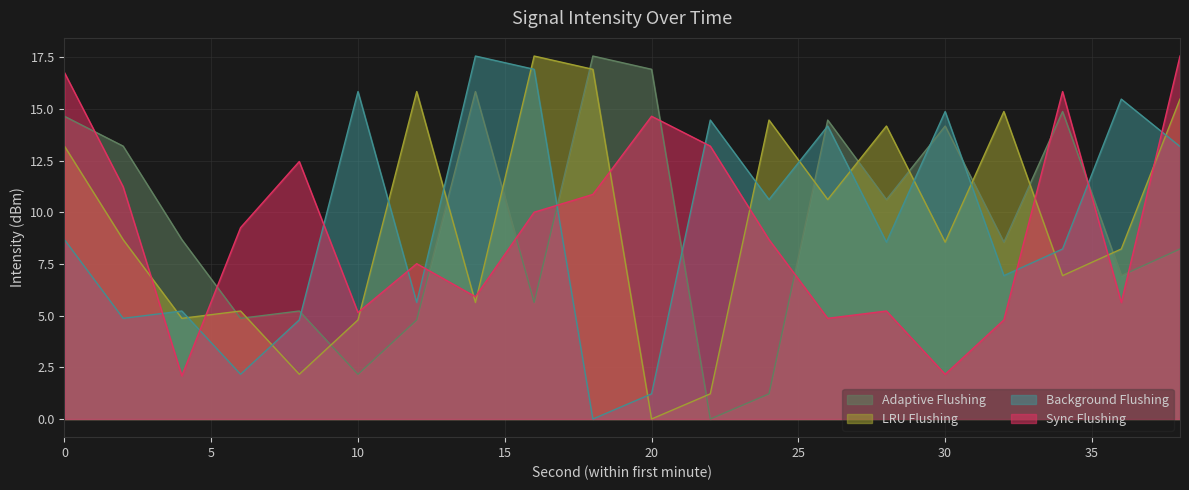

How many positive values does the Background Flushing series have?

19